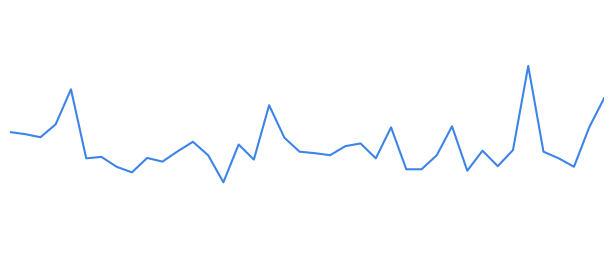

Reading right to left, list all the values displayed in this chart.

39=7.6	38=6.1	37=4.2	36=4.6	35=5.0	34=9.1	33=5.0	32=4.2	31=5.0	30=4.0	29=6.2	28=4.8	27=4.1	26=4.1	25=6.1	24=4.6	23=5.3	22=5.2	21=4.8	20=4.9	19=5.0	18=5.6	17=7.2	16=4.6	15=5.3	14=3.5	13=4.8	12=5.4	11=5.0	10=4.5	9=4.7	8=4.0	7=4.2	6=4.7	5=4.6	4=8.0	3=6.3	2=5.7	1=5.8	0=5.9